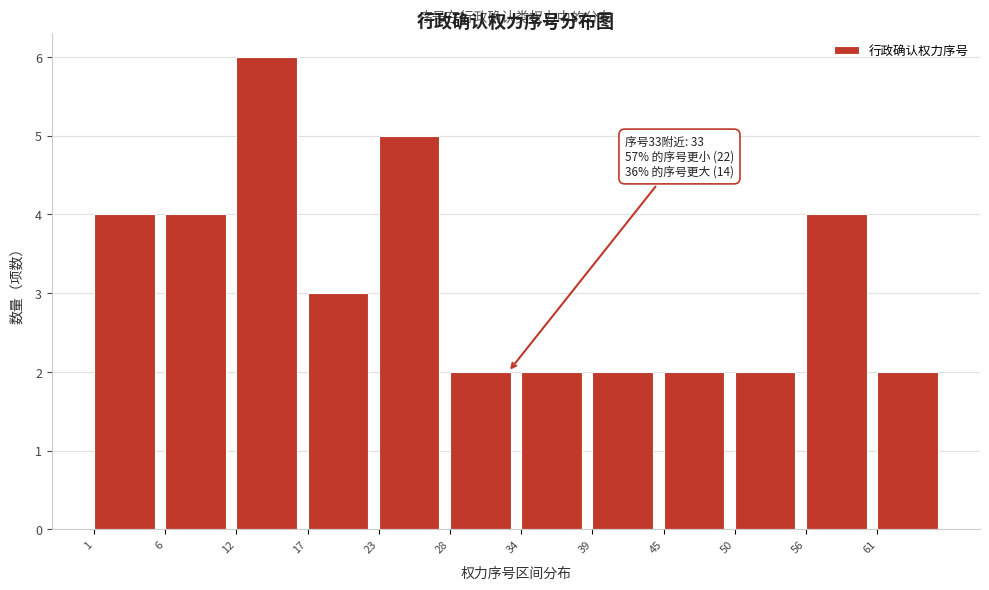

Over which range of the x-axis is the bar tallest?

12.0 to 17.5